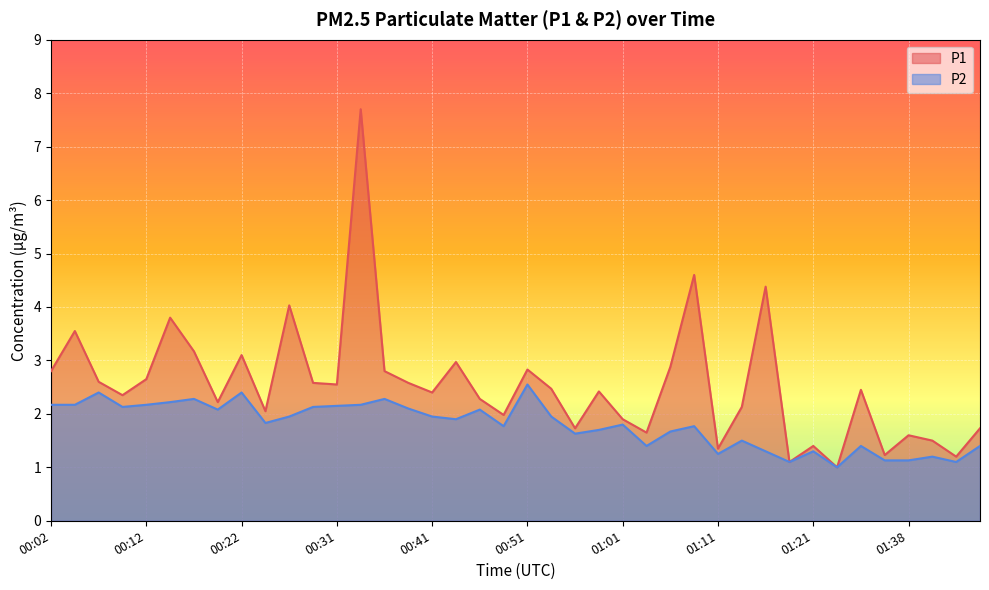

Reading right to left, list all the values displayed in this chart.

P1: 1.7	1.2	1.5	1.6	1.2	2.5	1.0	1.4	1.1	4.4	2.1	1.4	4.6	2.9	1.6	1.9	2.4	1.7	2.5	2.8	2.0	2.3	3.0	2.4	2.6	2.8	7.7	2.5	2.6	4.0	2.0	3.1	2.2	3.2	3.8	2.6	2.4	2.6	3.5	2.8
P2: 1.4	1.1	1.2	1.1	1.1	1.4	1.0	1.3	1.1	1.3	1.5	1.2	1.8	1.7	1.4	1.8	1.7	1.6	1.9	2.5	1.8	2.1	1.9	1.9	2.1	2.3	2.2	2.1	2.1	1.9	1.8	2.4	2.1	2.3	2.2	2.2	2.1	2.4	2.2	2.2